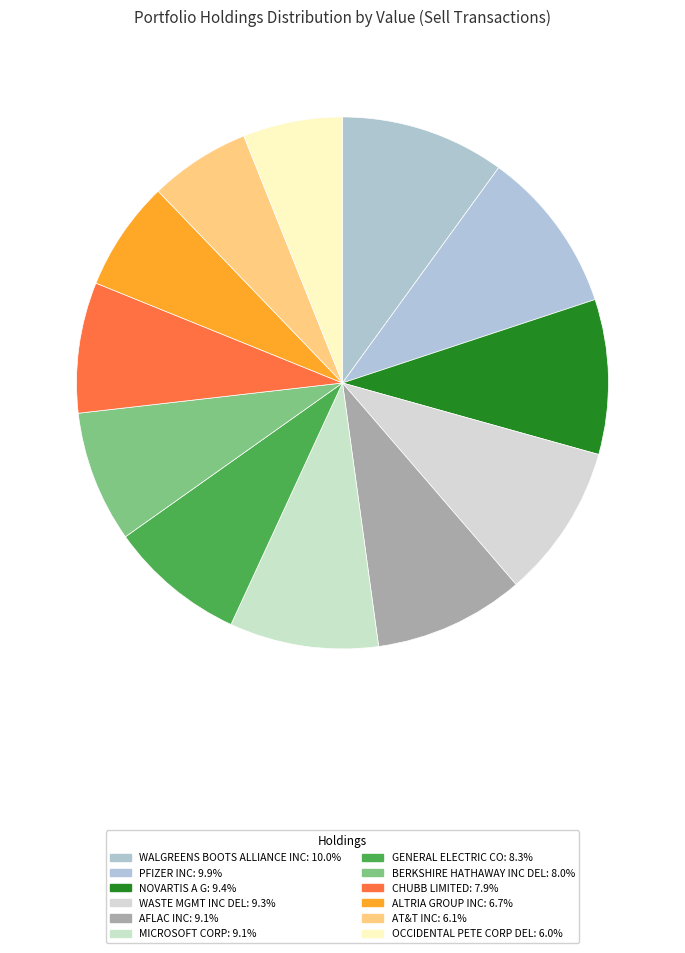

How many segments does this pie chart have?

12